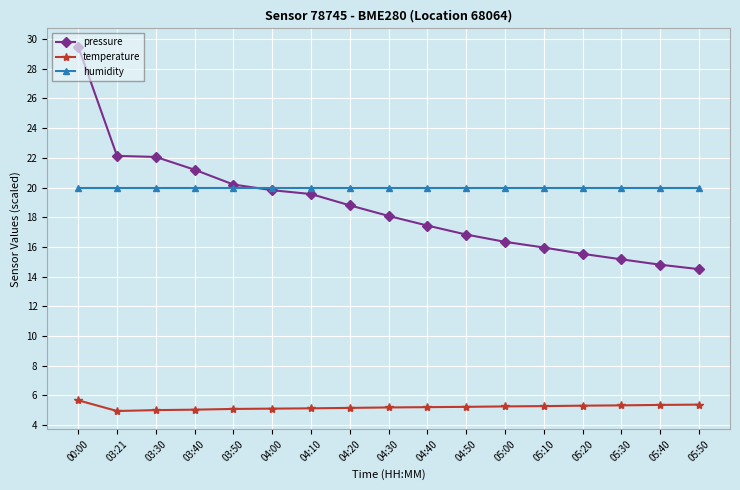

What is the total value across all series at 04:10?

44.7